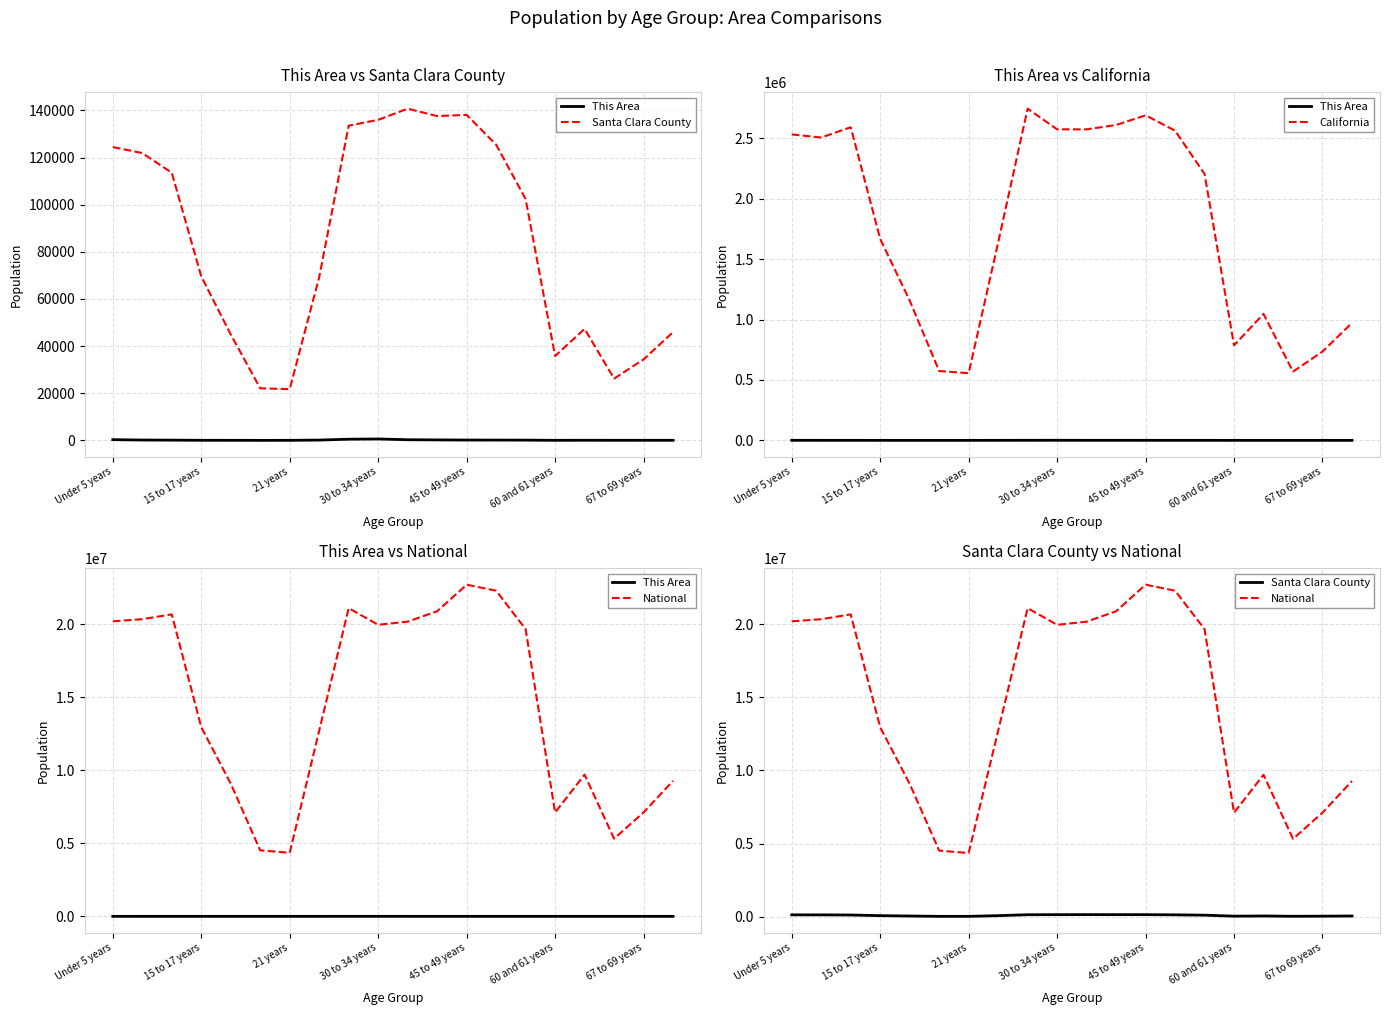

True or false: Santa Clara County has a value of 216319 at 11.

False